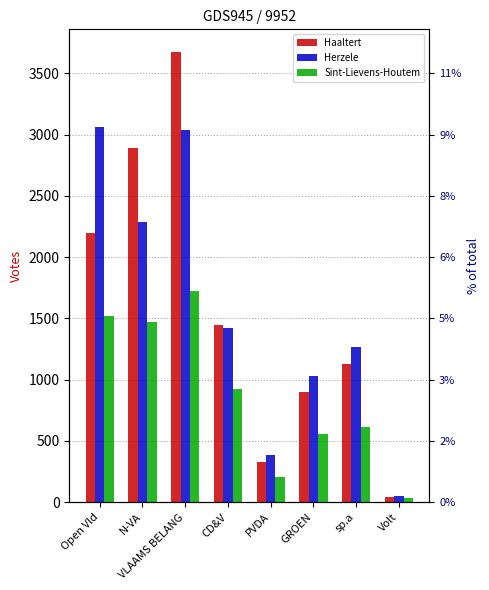

Which series has the widest spread of values?

Haaltert